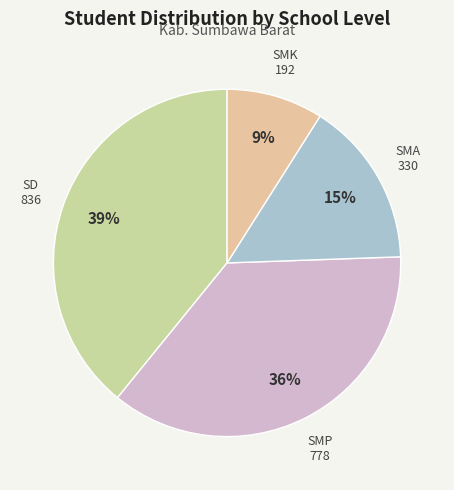

How many slices are in this pie chart?

4